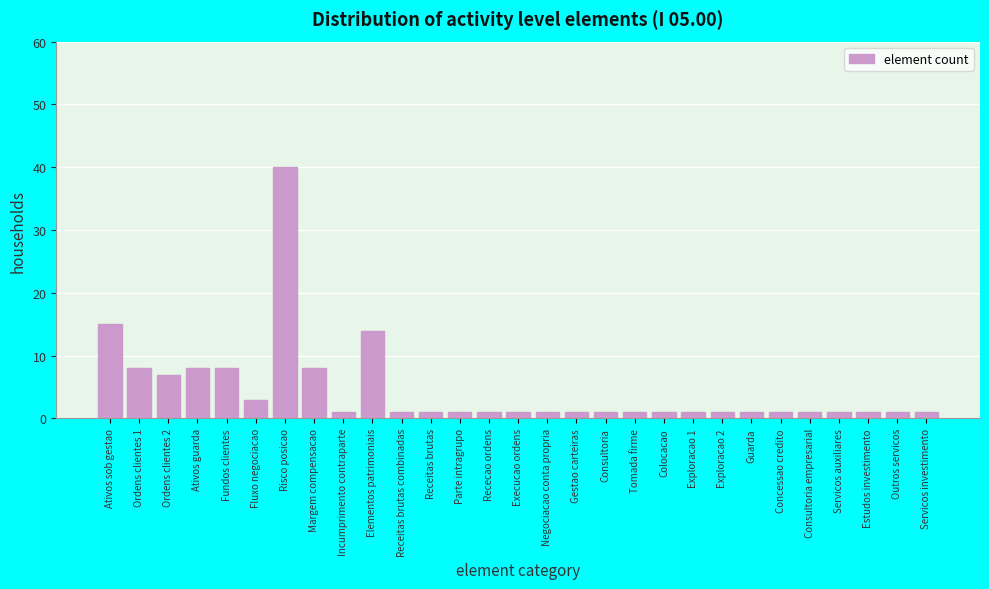

Reading left to right, extract all data points from this chart.

15	8	7	8	8	3	40	8	1	14	1	1	1	1	1	1	1	1	1	1	1	1	1	1	1	1	1	1	1